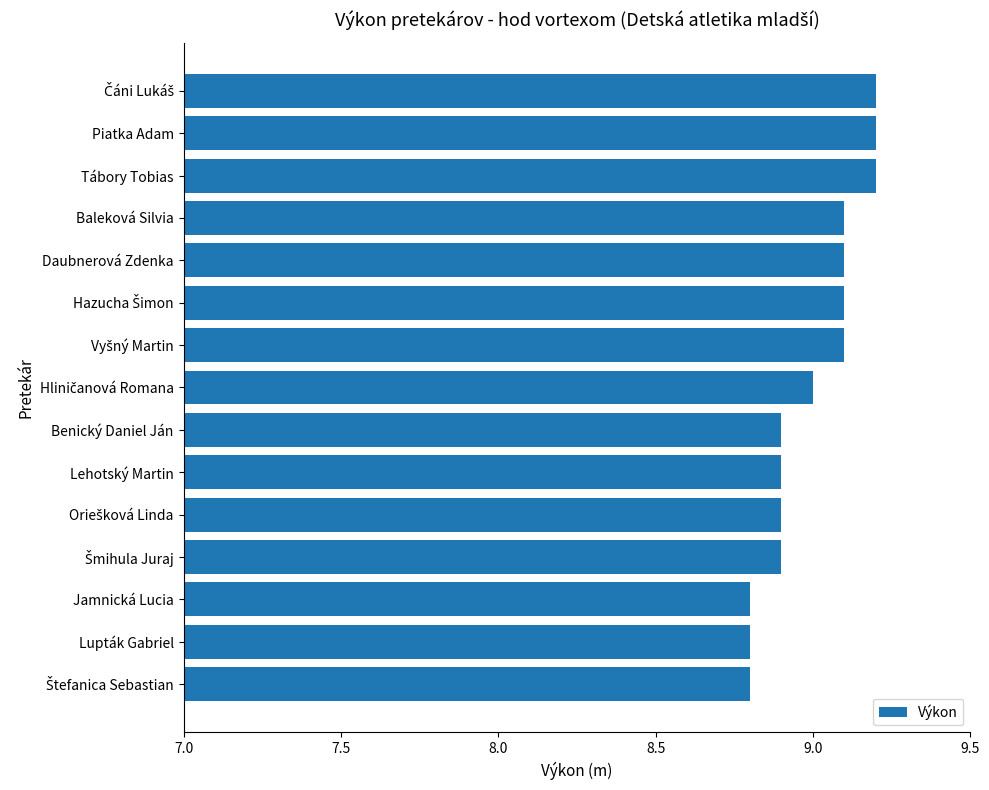

What is the difference between the maximum and minimum values?

0.4